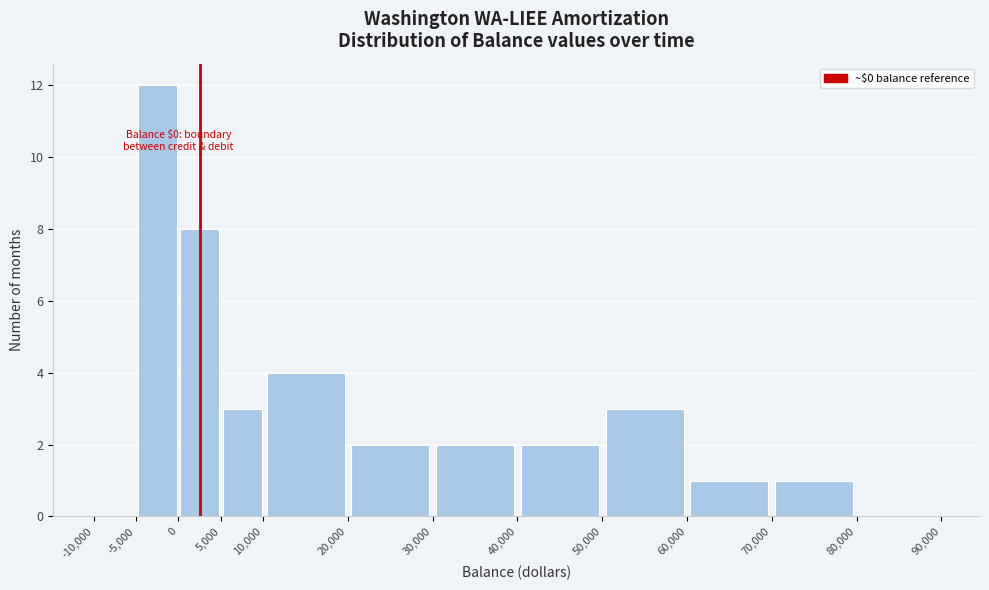

Which range on the x-axis has the tallest bar?

-5,000 to 0